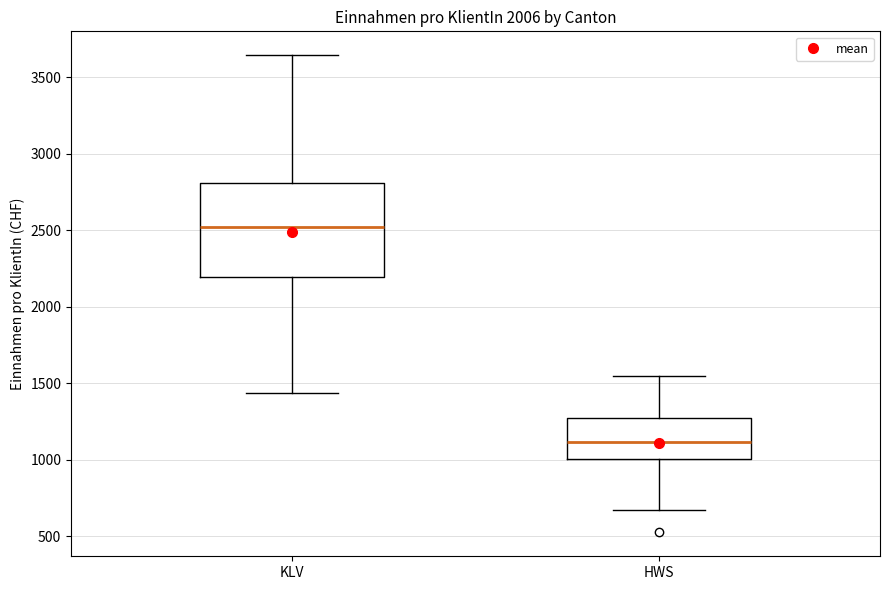

Reading left to right, transcribe this box plot: for each box, give where its median line is, the range the box spans, and where its two whiskers end, as read against the y-axis. The values are not printed on the chart, so give them approximately, as read against the axis.

KLV: median 2500, box 2200 to 2800, whiskers 1450 to 3650
HWS: median 1100, box 1000 to 1250, whiskers 650 to 1550